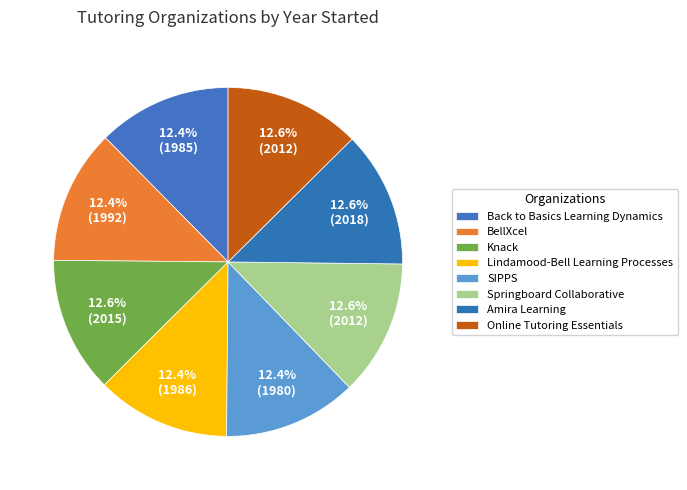

What is the smallest slice in the pie chart?

SIPPS